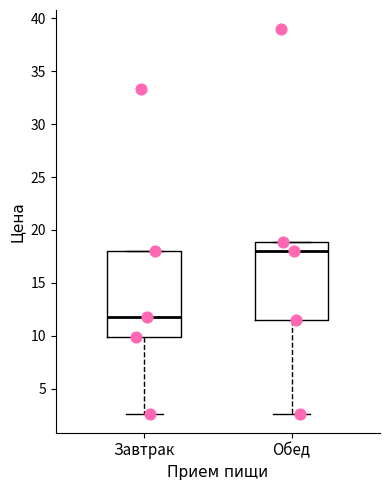

Which box's median line is the highest?

Обед